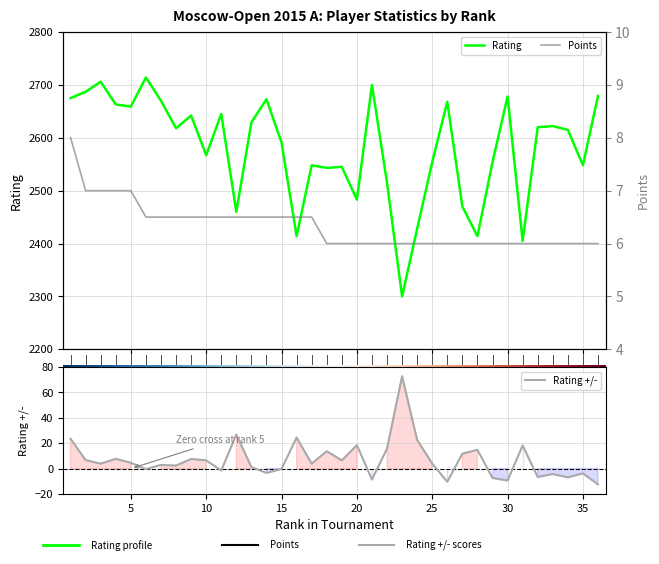

At how many categories does at least one series exceed 1674?

36